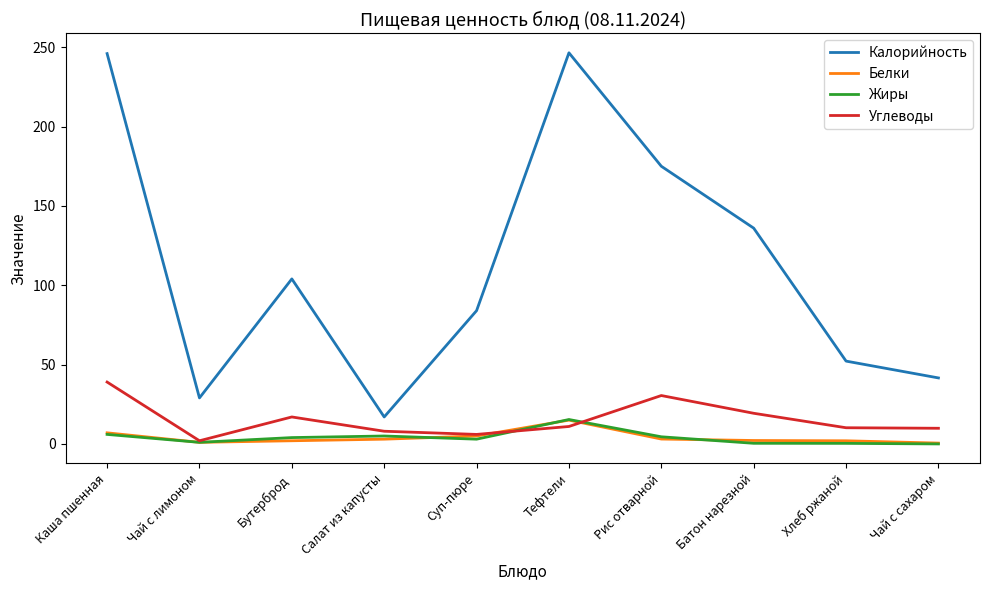

What position from the right is Хлеб ржаной?

2